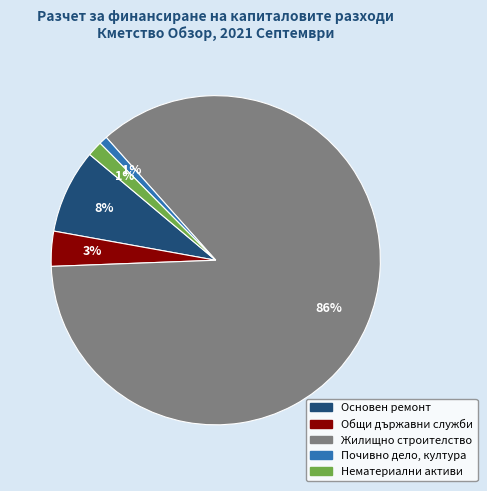

Count the number of slices in the pie.

5